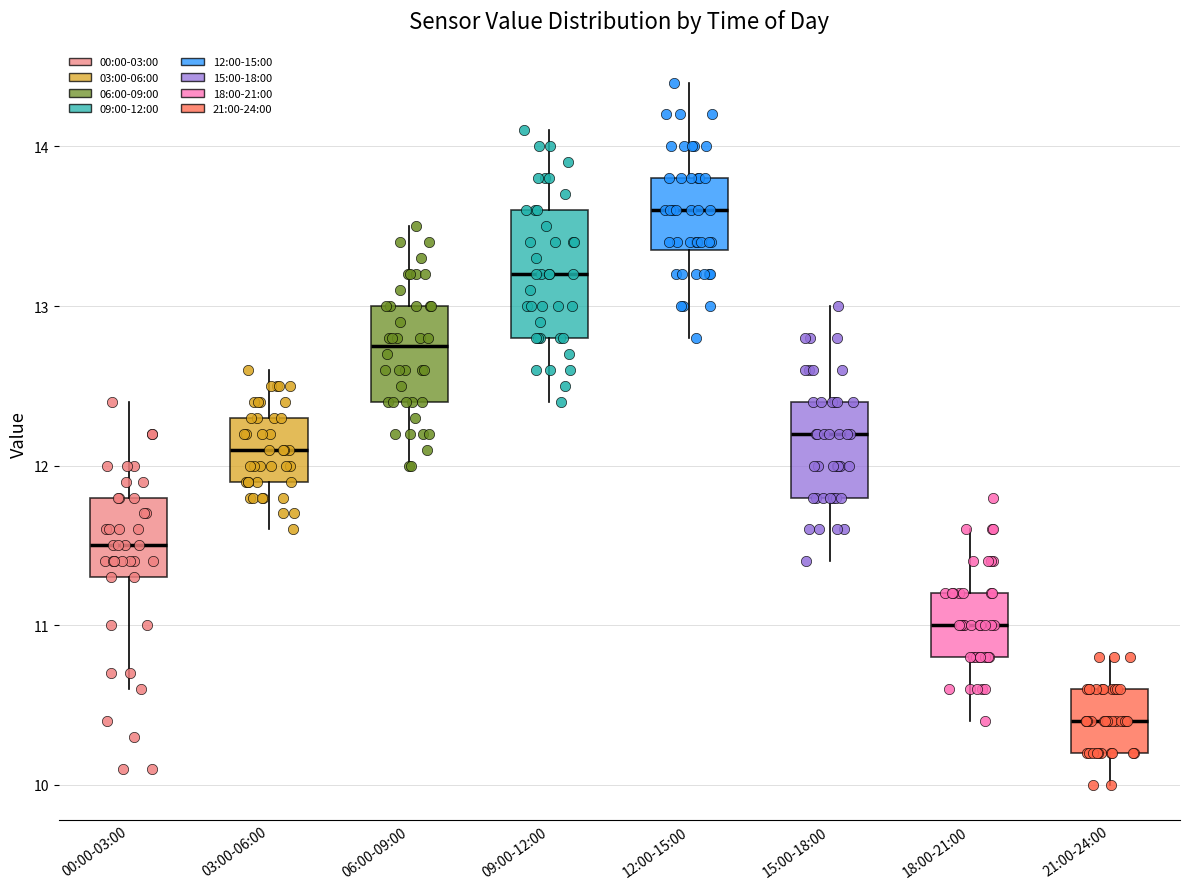

Where does the upper whisker of the box for 15:00-18:00 end on the y-axis? The values are not printed on the chart, so give them approximately, as read against the axis.

13.0